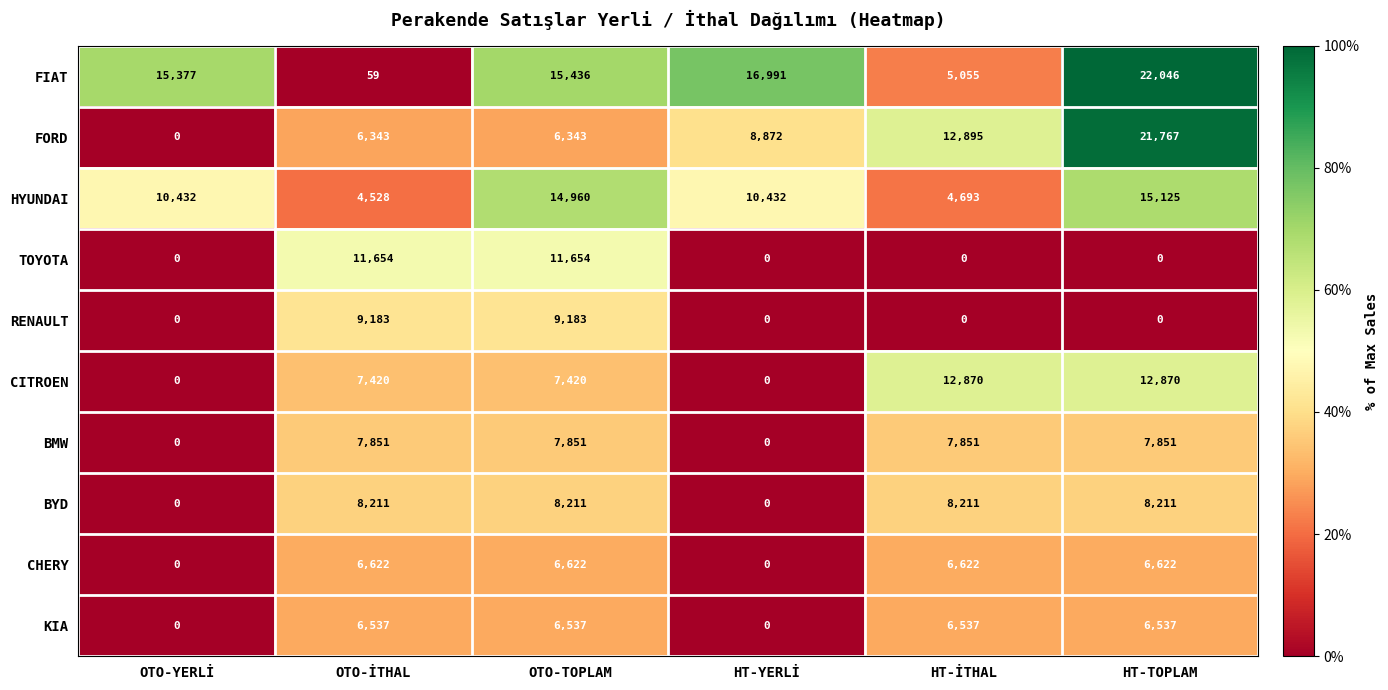

What is the difference between the highest and lowest values at OTO-İTHAL?

11595